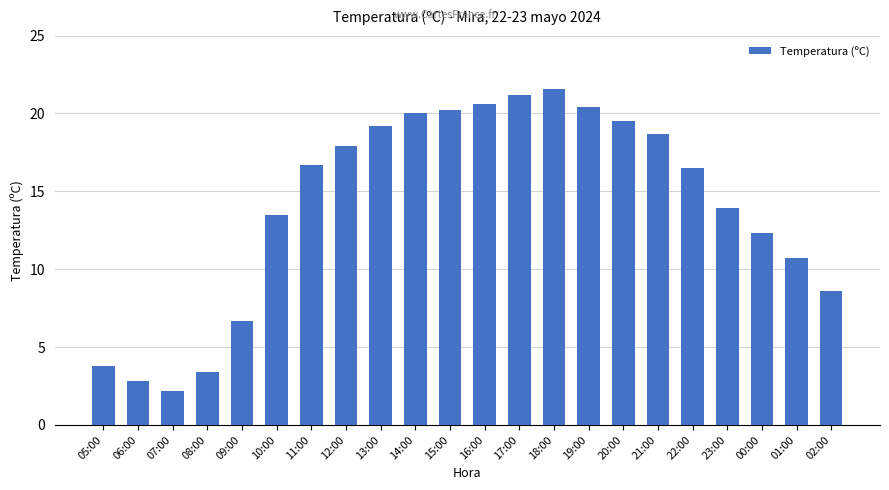

What is the value of the 15th bar from the left?

20.4